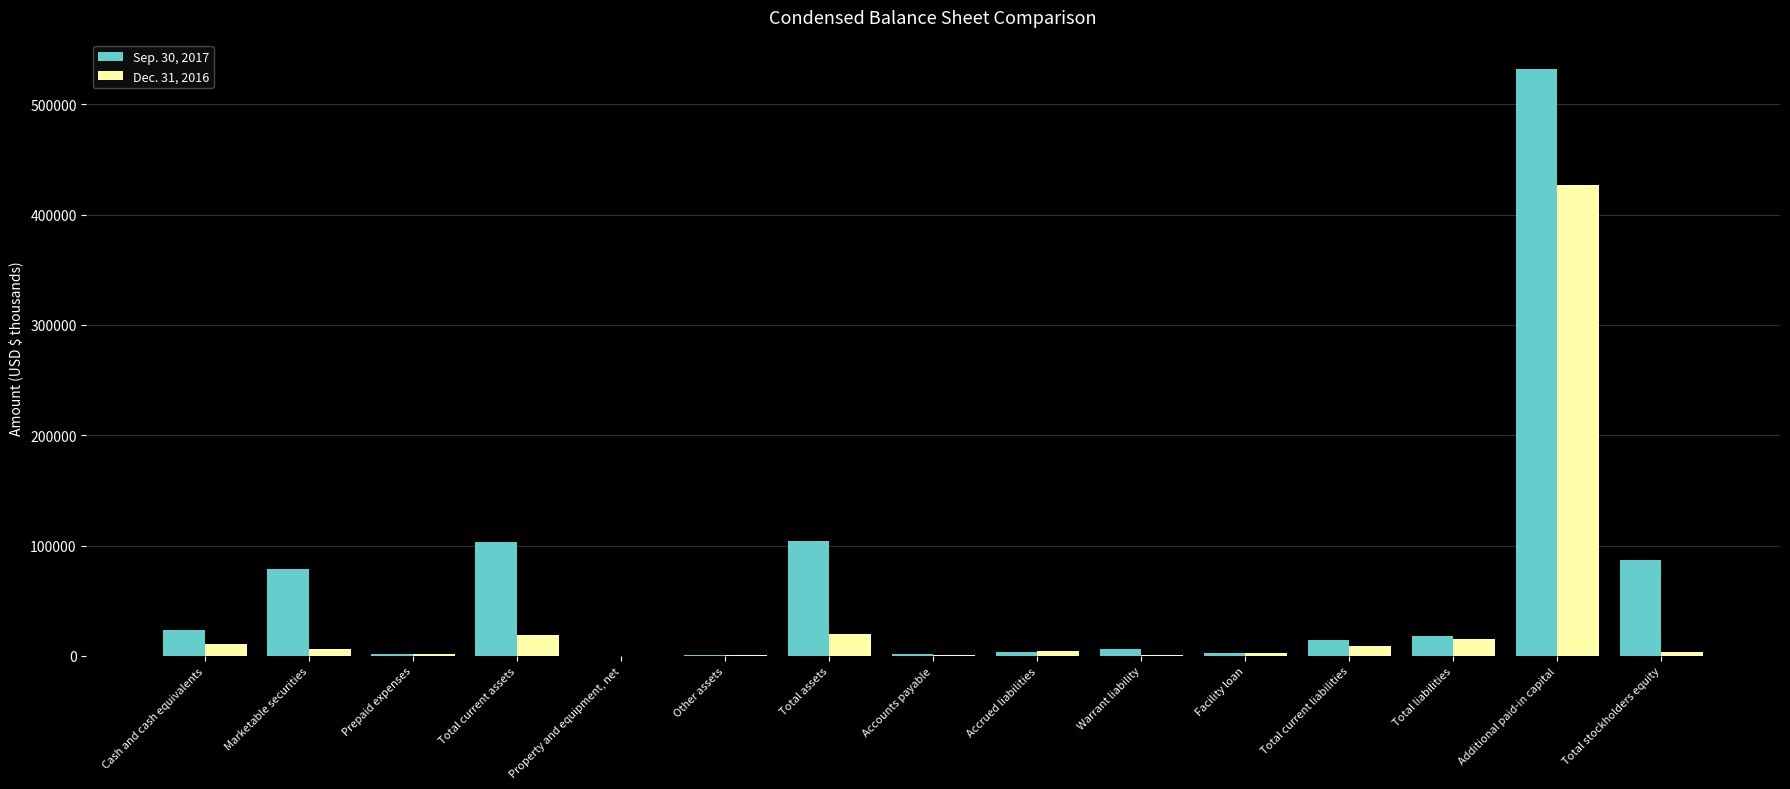

Are the bars grouped side by side (vs. stacked)?

Yes